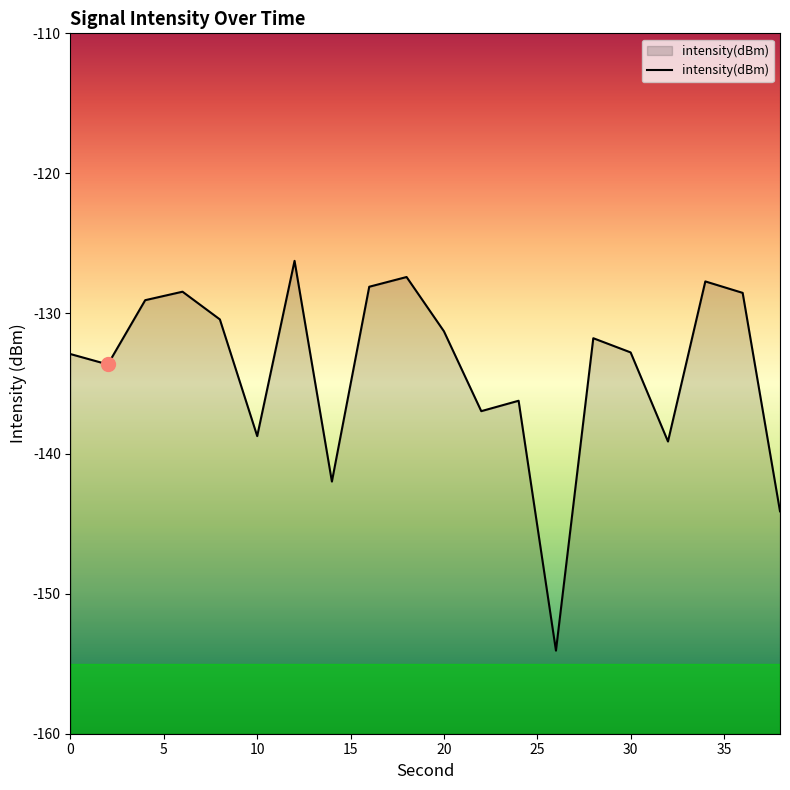

At which category does the data reach its first local valley?

2